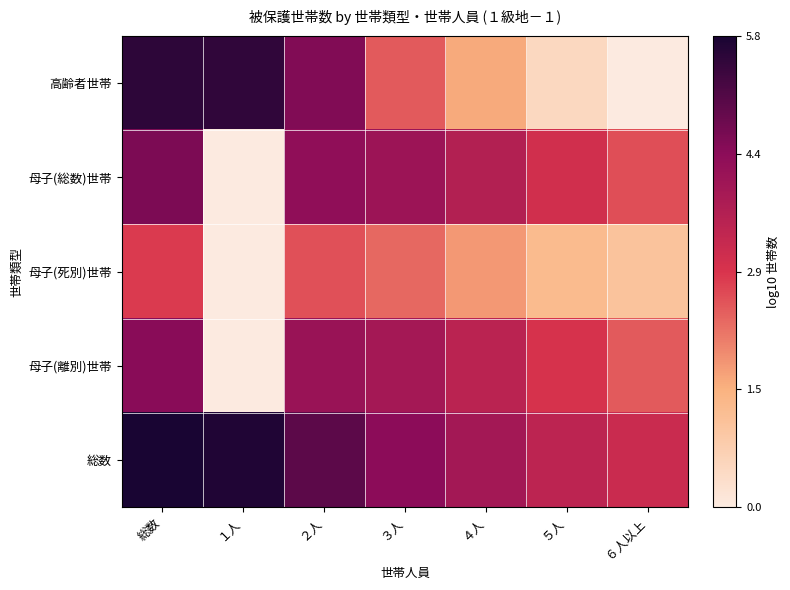

How many distinct data groups are displayed?

5